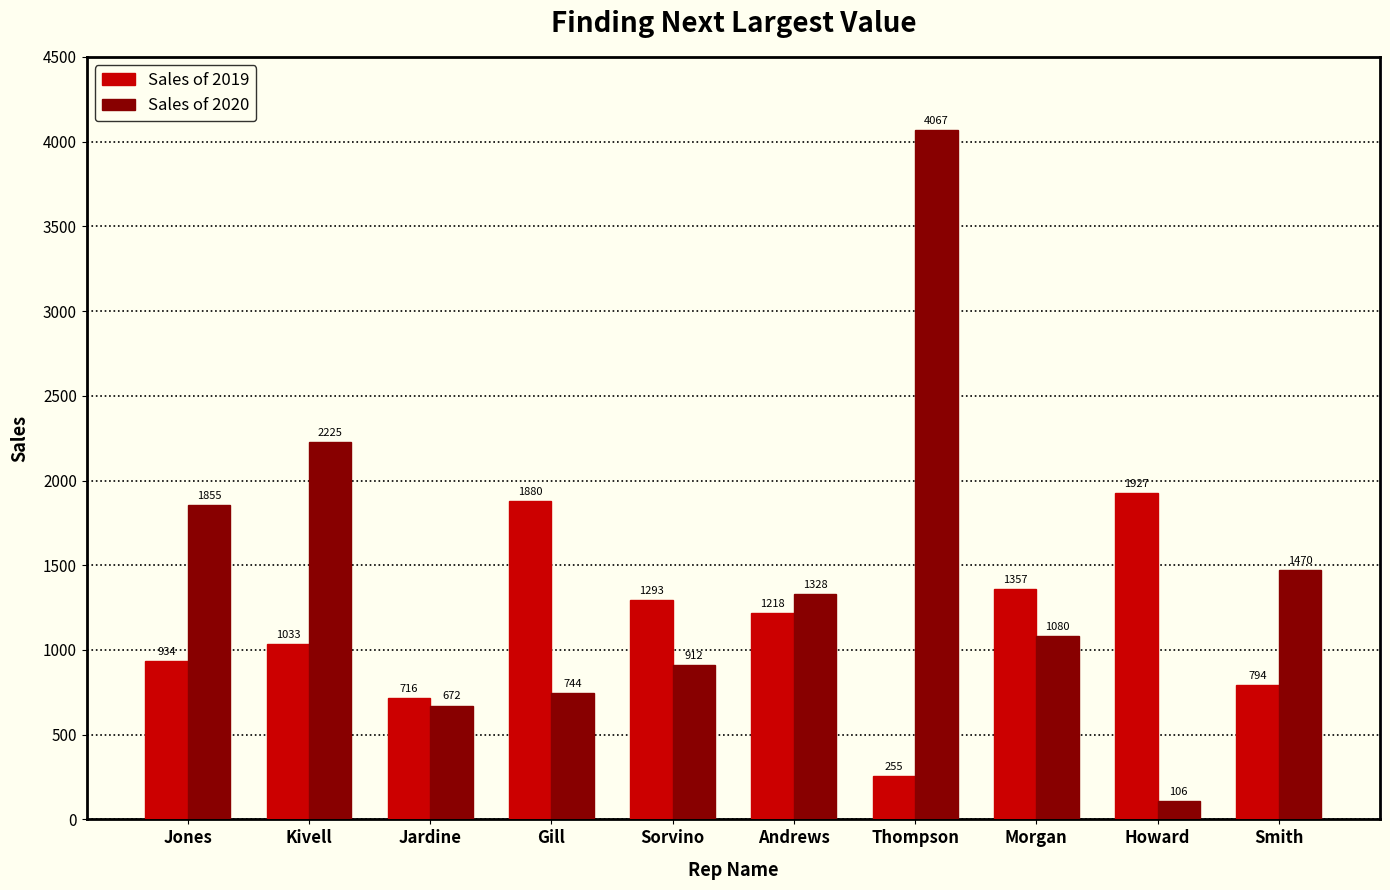

What is the value of the Sales of 2020 bar at the 1st from the left?

1855